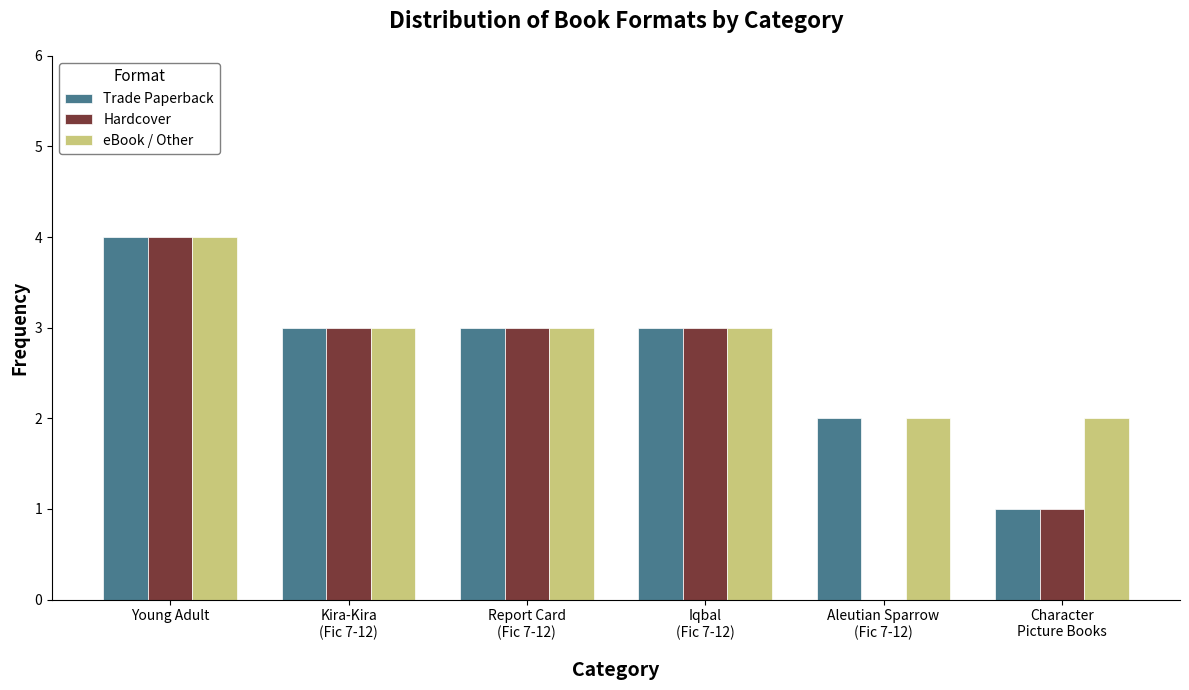

Which category has the highest value across all series?

Young Adult